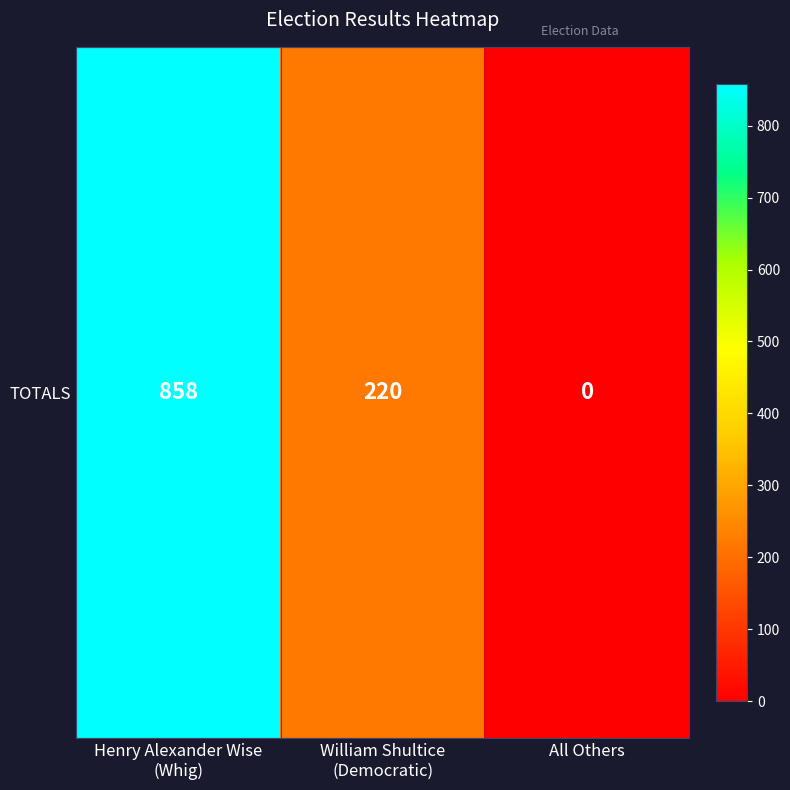

List the labels in order of value, smallest first.

All Others, William Shultice
(Democratic), Henry Alexander Wise
(Whig)